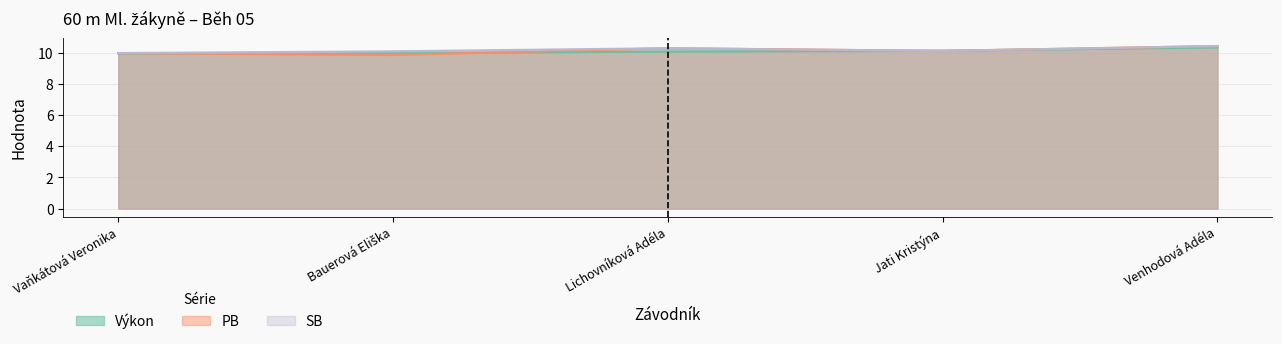

Where is the first local minimum for SB?

Jati Kristýna